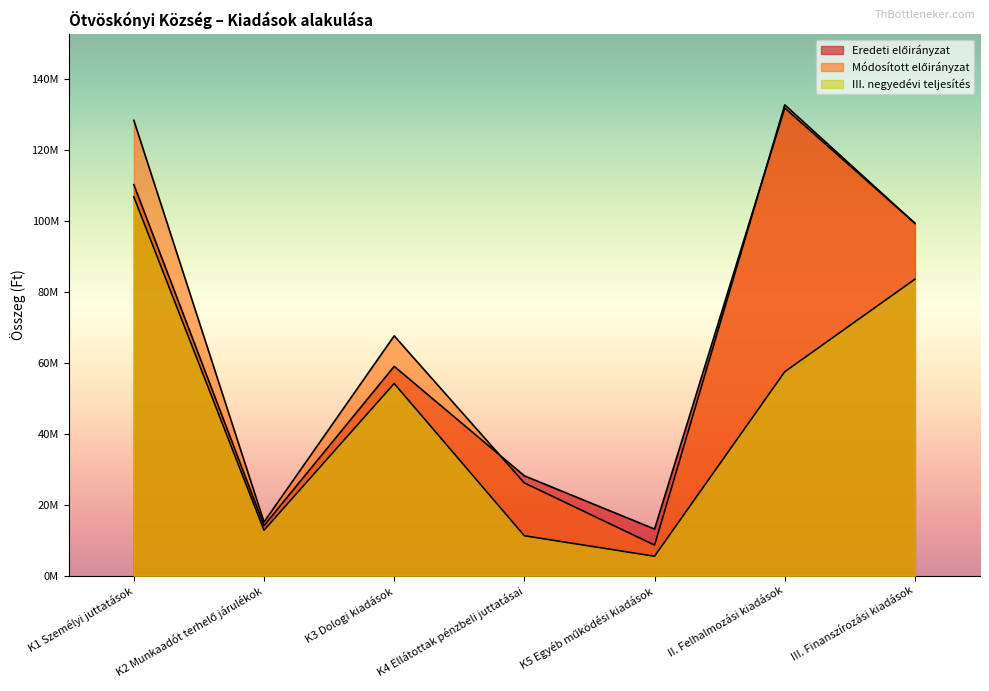

What is the difference between the maximum and second lowest values in the Eredeti előirányzat series?

117.7